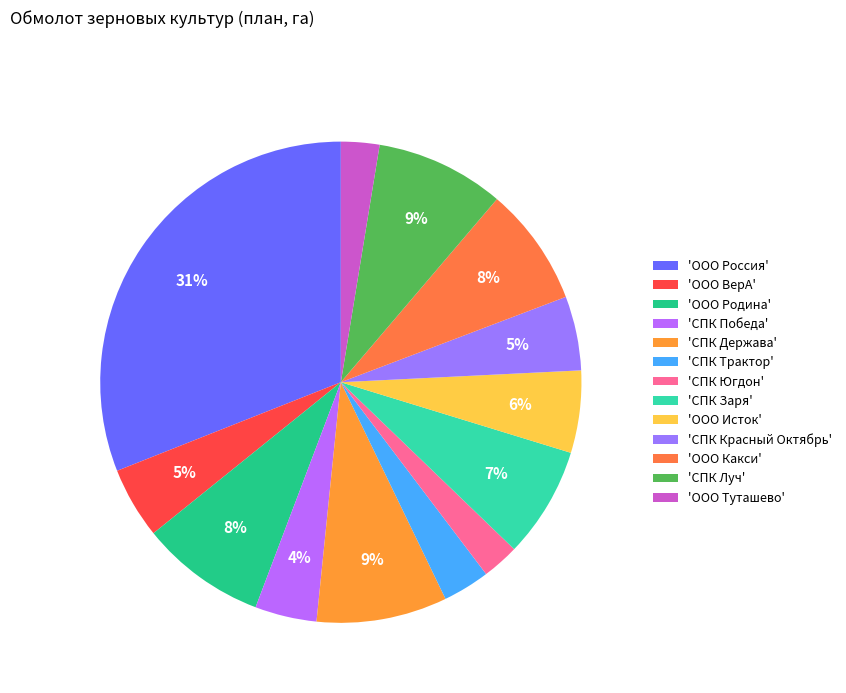

Count the number of slices in the pie.

13